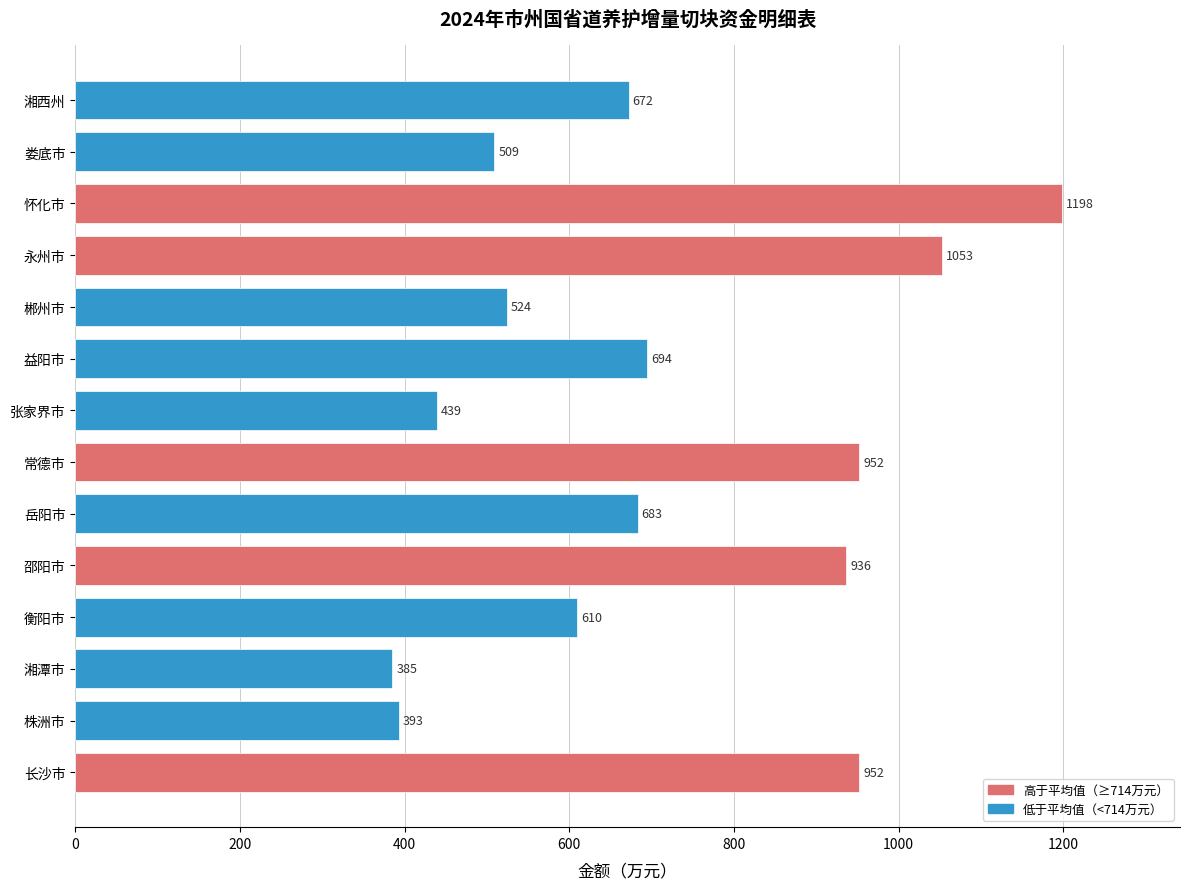

Reading bottom to top, extract all data points from this chart.

952	393	385	610	936	683	952	439	694	524	1053	1198	509	672